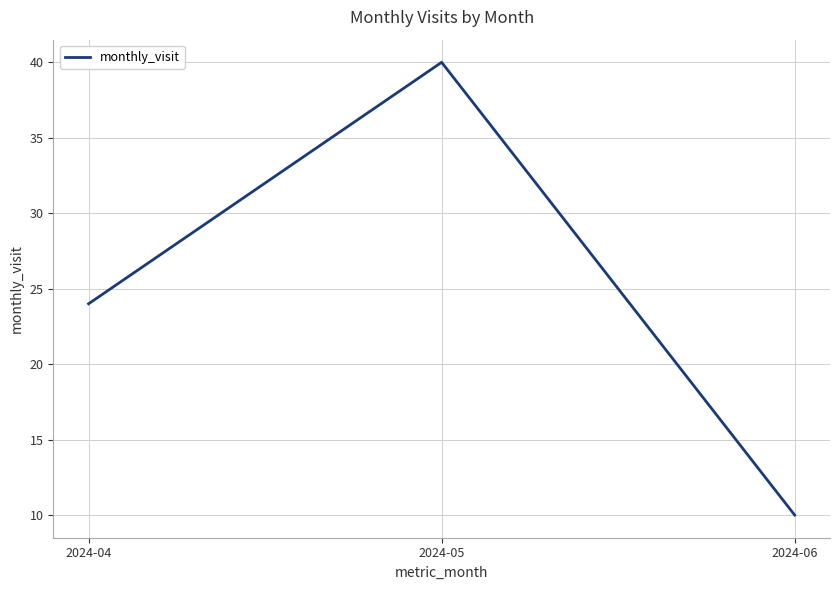

True or false: the data shows 40 at 2024-05.

True